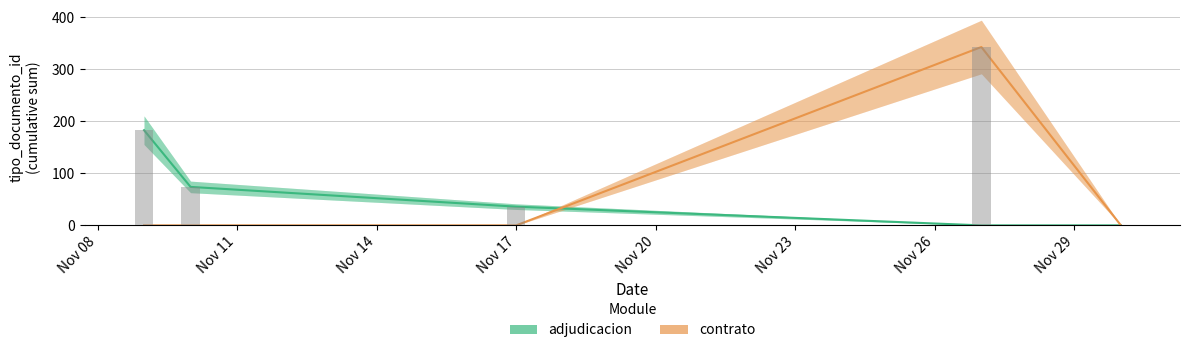

Which has a higher value, Nov 17 or Nov 20?

Nov 17